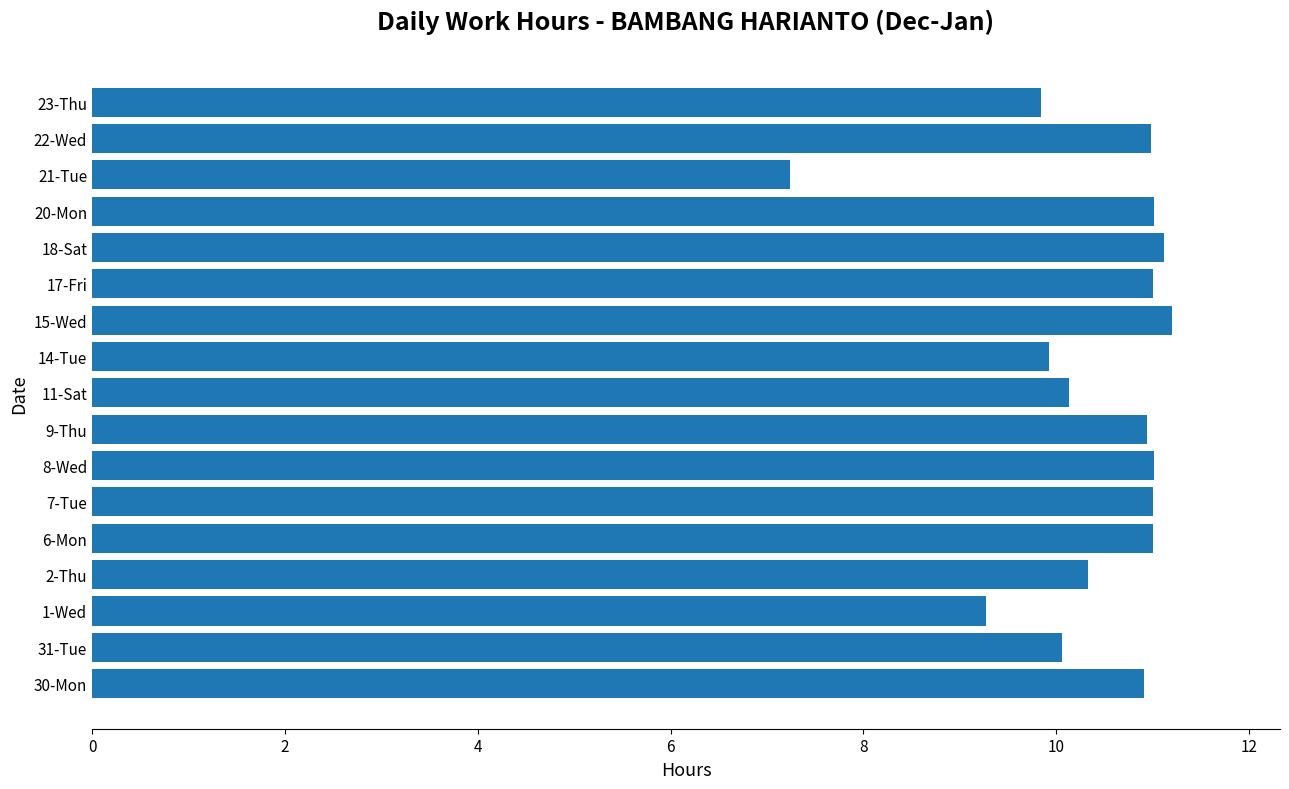

How many data points are less than 10?

4